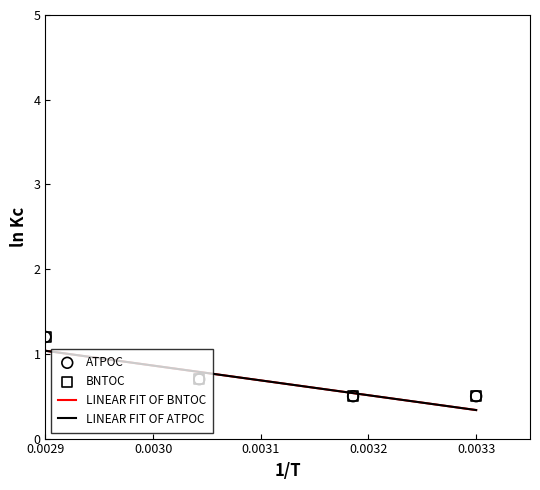

Which series has the widest spread of Y values?

ATPOC